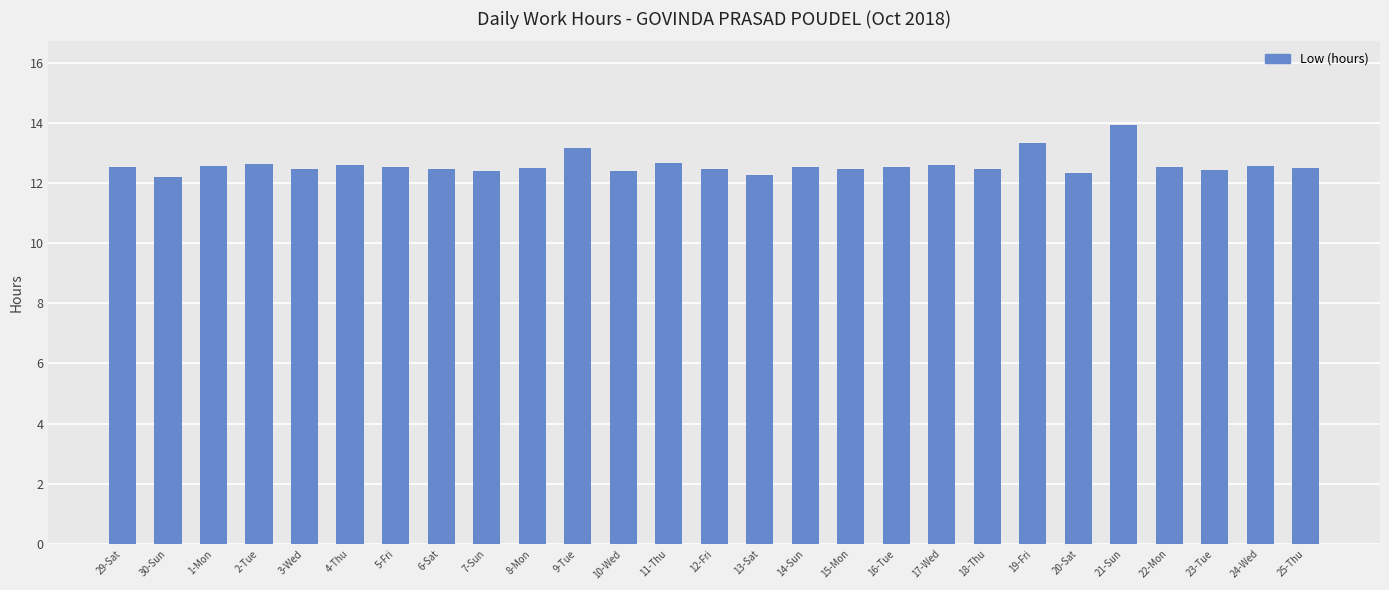

The chart shows a value of 12.7 at 11-Thu. True or false?

True